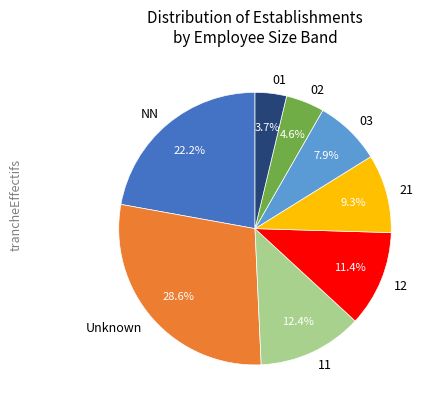

What percentage is NOT represented by 12?

88.6%